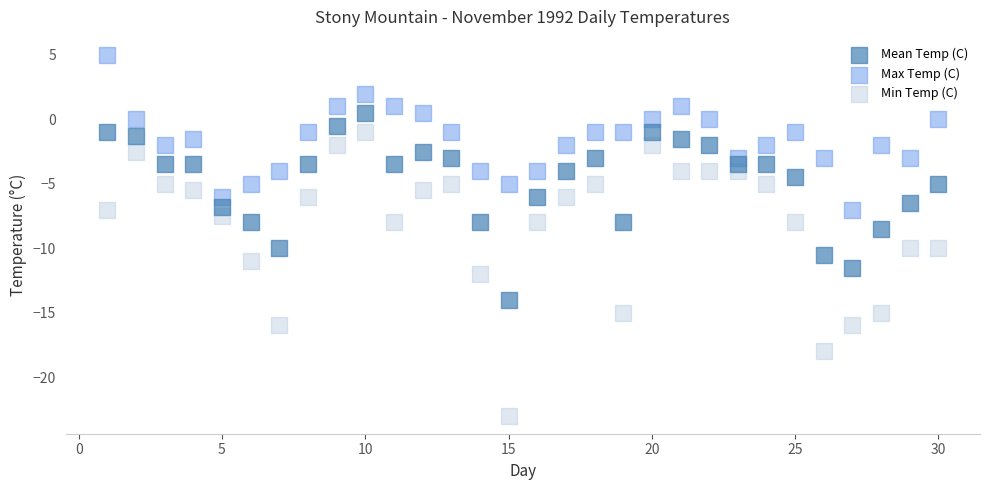

Which series has the widest spread of Y values?

Min Temp (C)